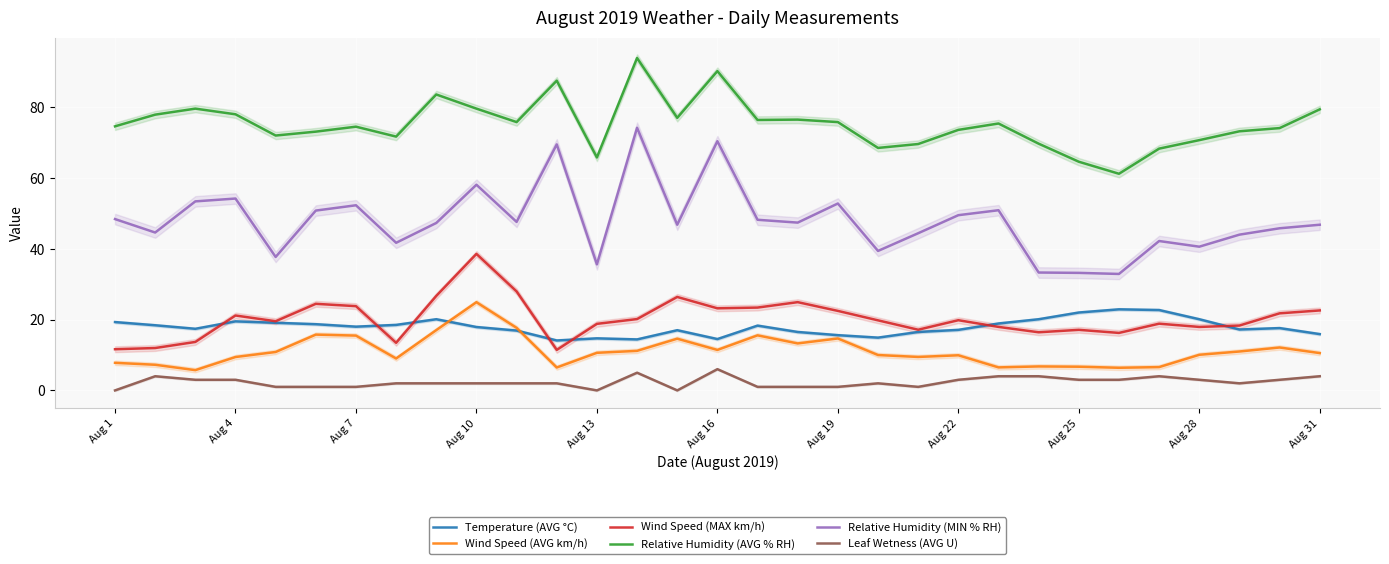

Does the chart display data point markers on the line(s)?

No